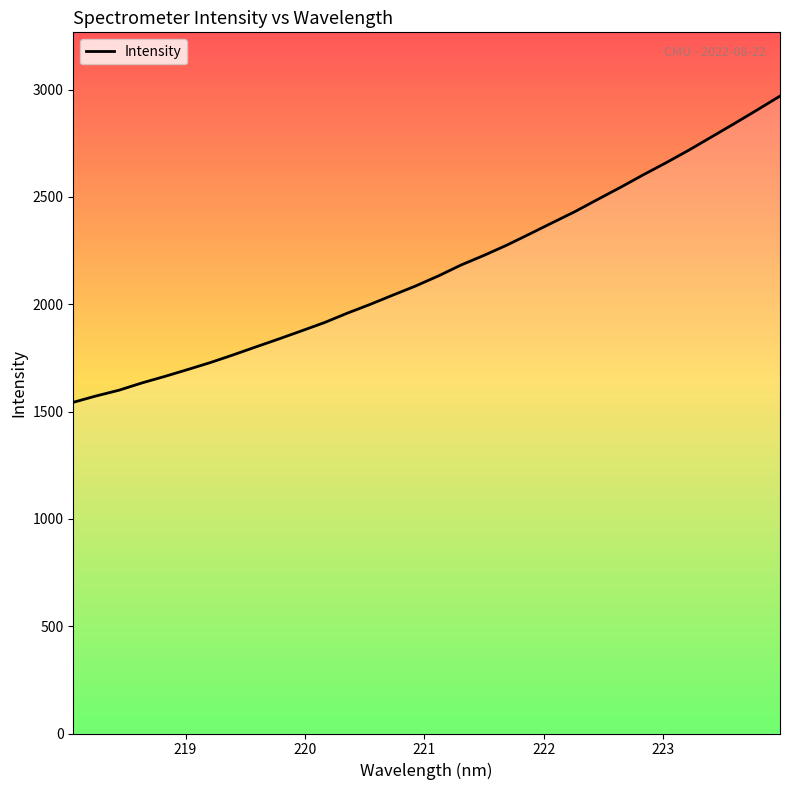

What is the smallest value displayed?

1543.0